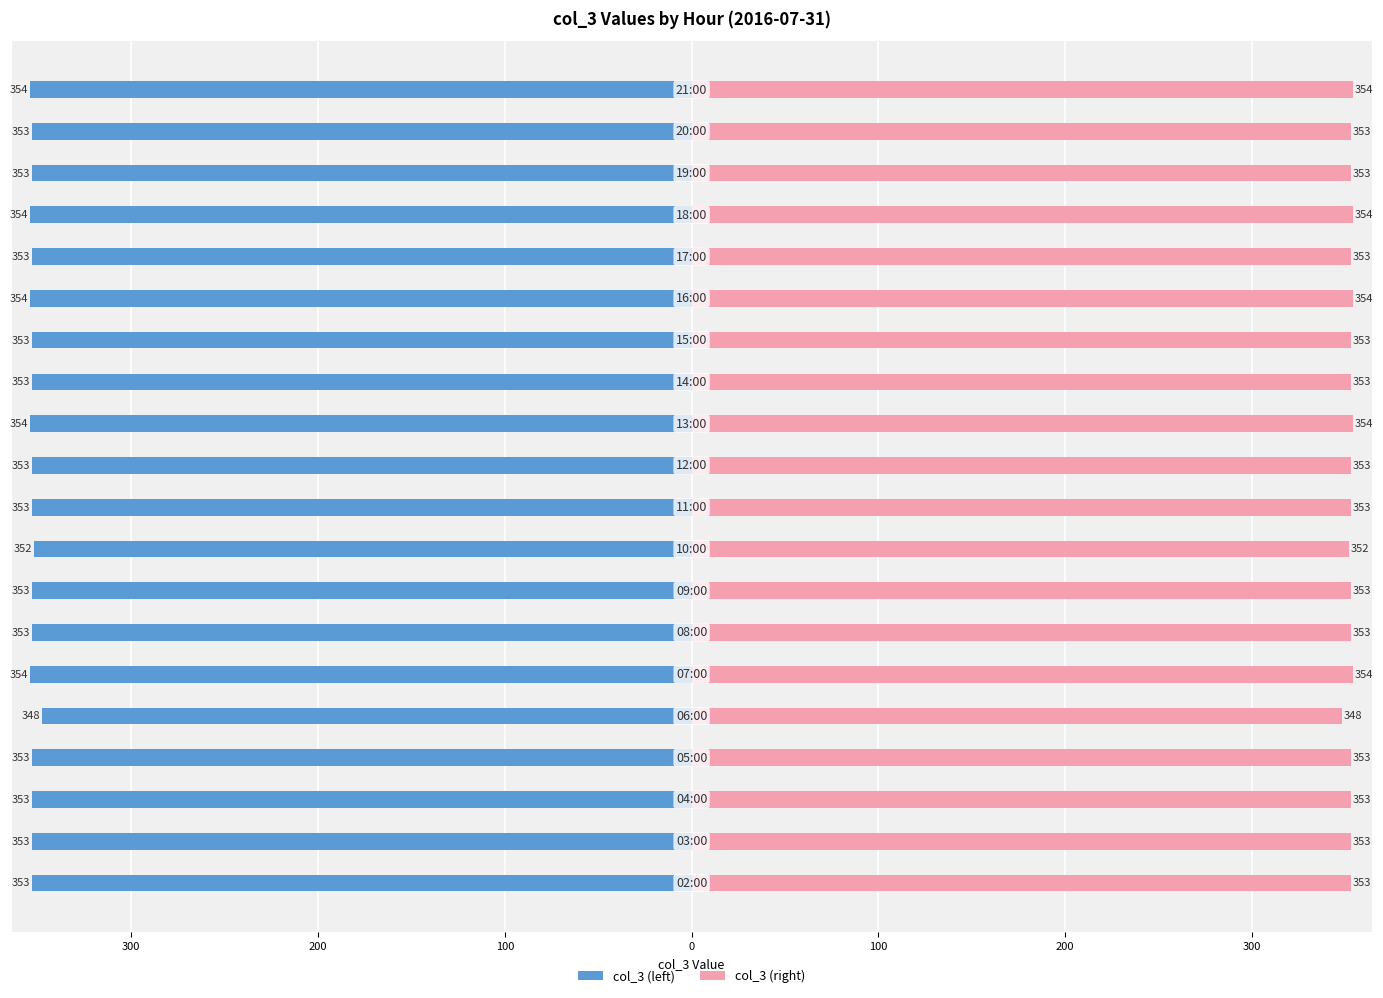

Is it true that col_3 (right) equals 96 at 17?

False